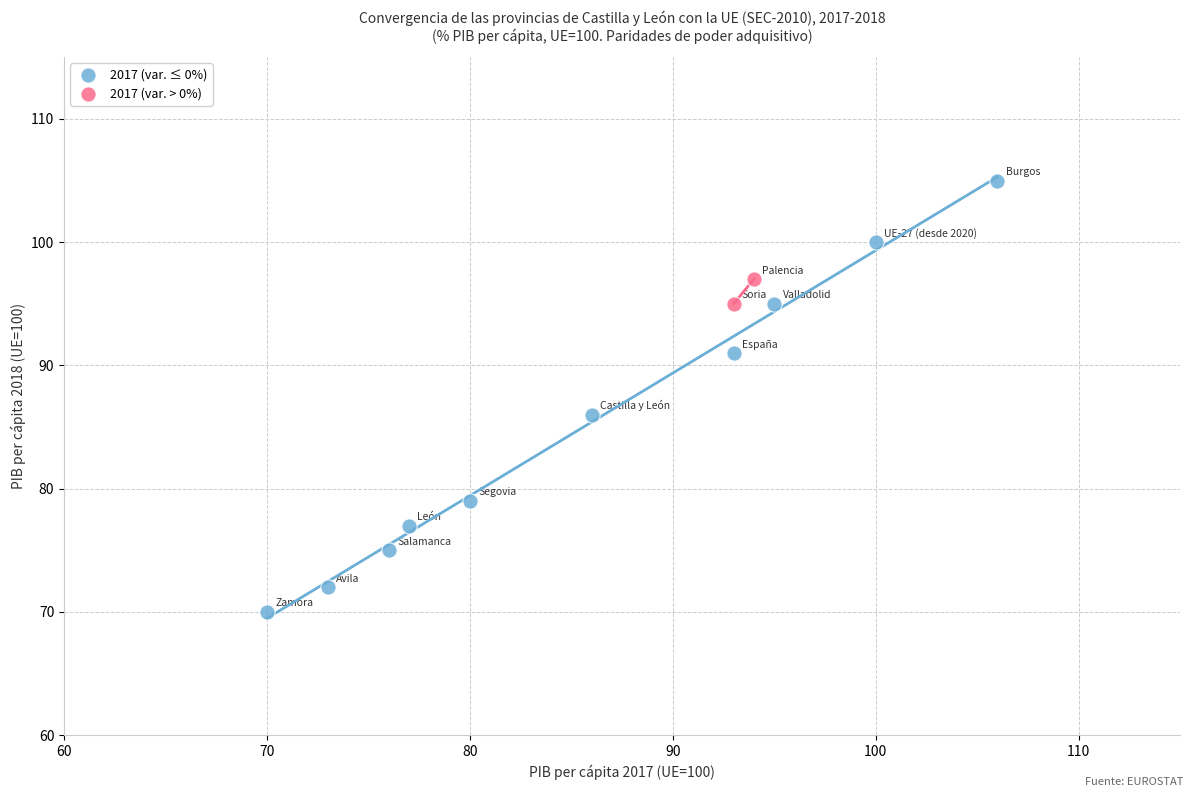

Which series reaches the minimum Y coordinate?

2017 (var. ≤ 0%)